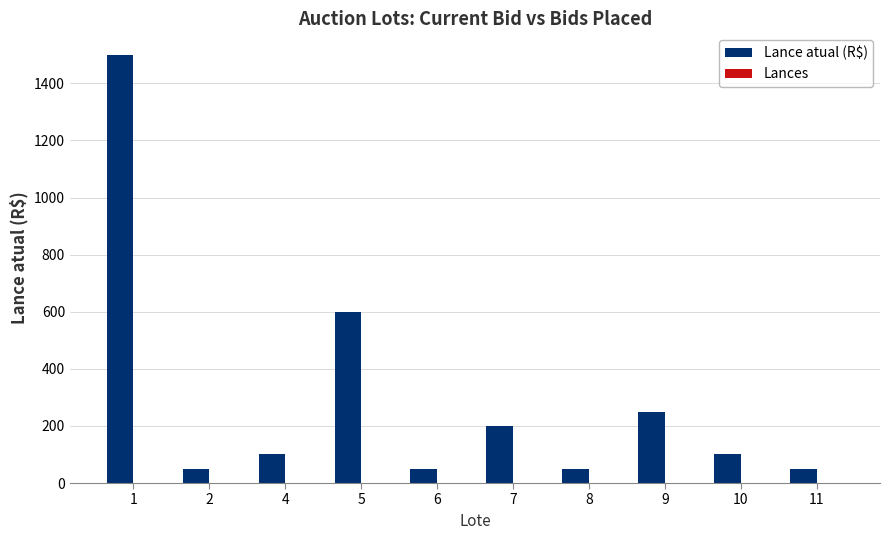

Which series has the largest total across all categories?

Lance atual (R$)